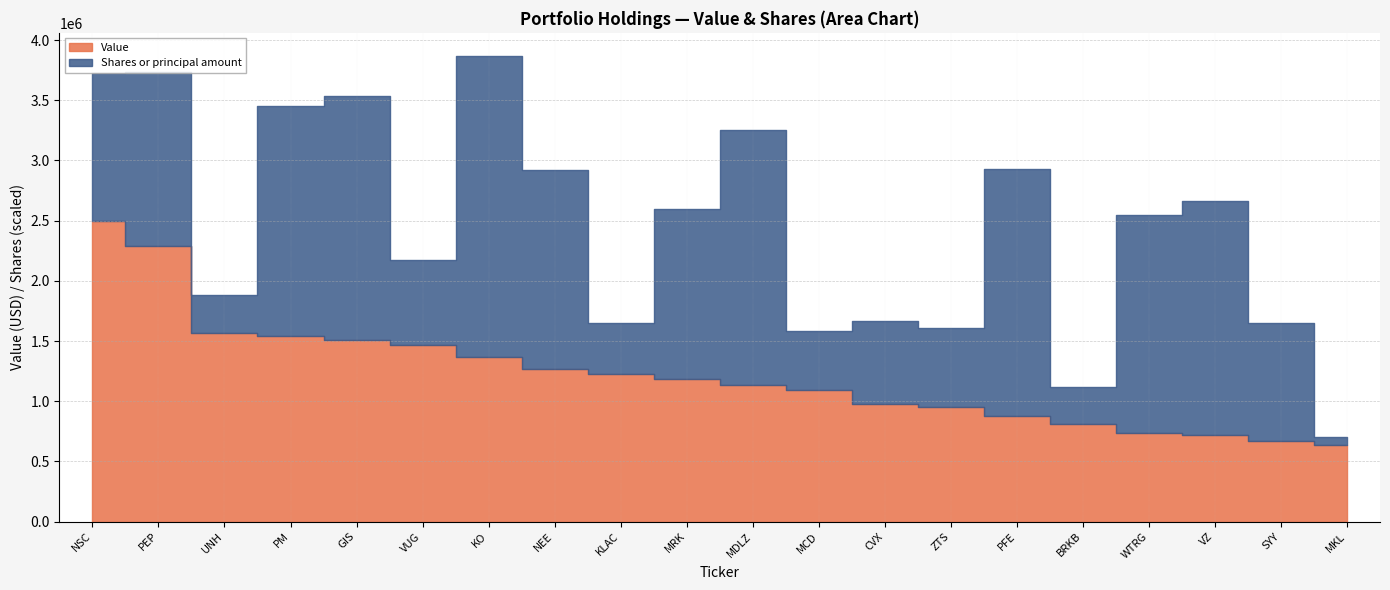

Does the chart display data point markers on the line(s)?

No